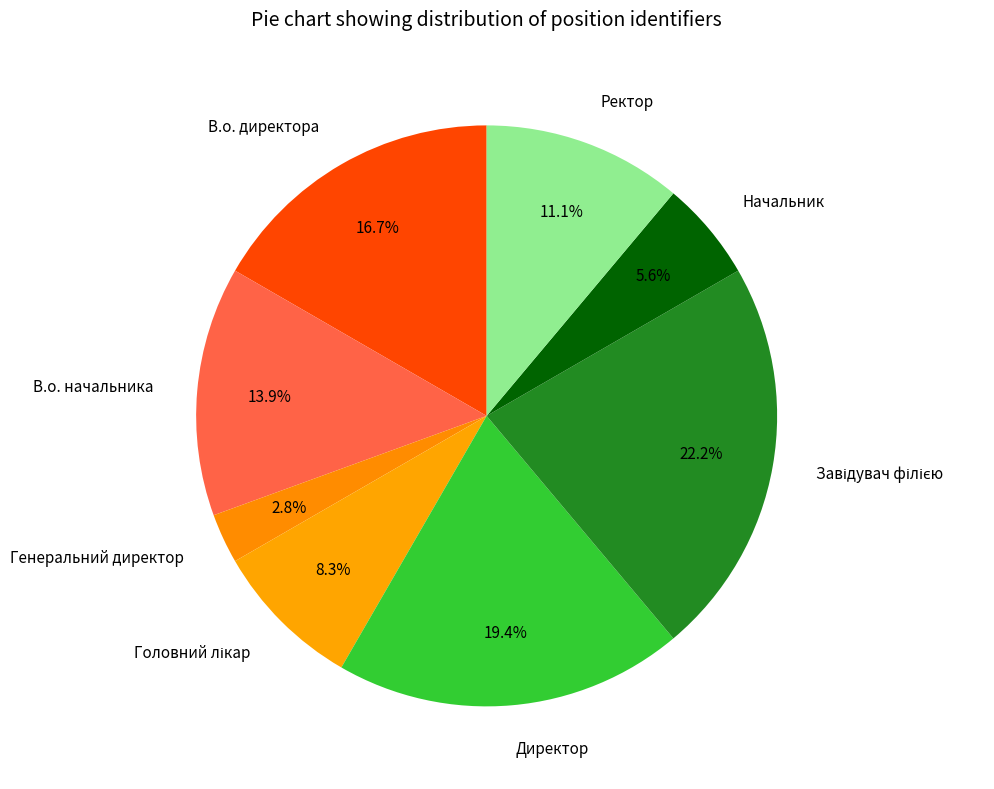

To the nearest percent, what is the combined percentage of Генеральний директор and В.о. начальника?

17%